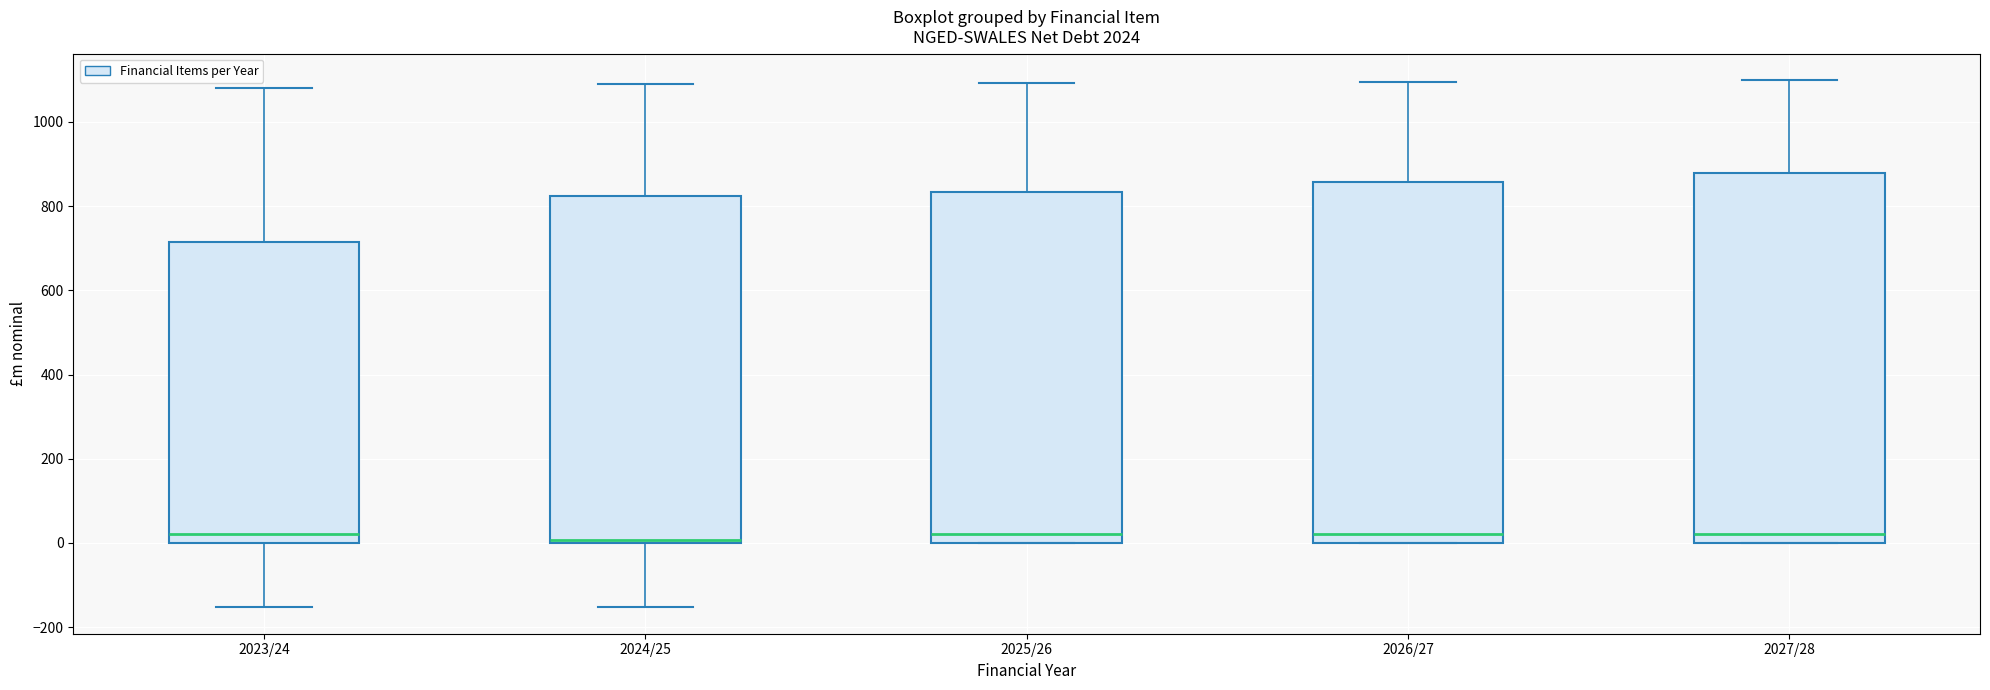

Reading left to right, transcribe this box plot: for each box, give where its median line is, the range the box spans, and where its two whiskers end, as read against the y-axis. The values are not printed on the chart, so give them approximately, as read against the axis.

2023/24: median 20, box 0 to 720, whiskers -160 to 1080
2024/25: median 0 (just above the box's lower edge), box 0 to 820, whiskers -160 to 1080
2025/26: median 20, box 0 to 840, whiskers 0 to 1100
2026/27: median 20, box 0 to 860, whiskers 0 to 1100
2027/28: median 20, box 0 to 880, whiskers 0 to 1100